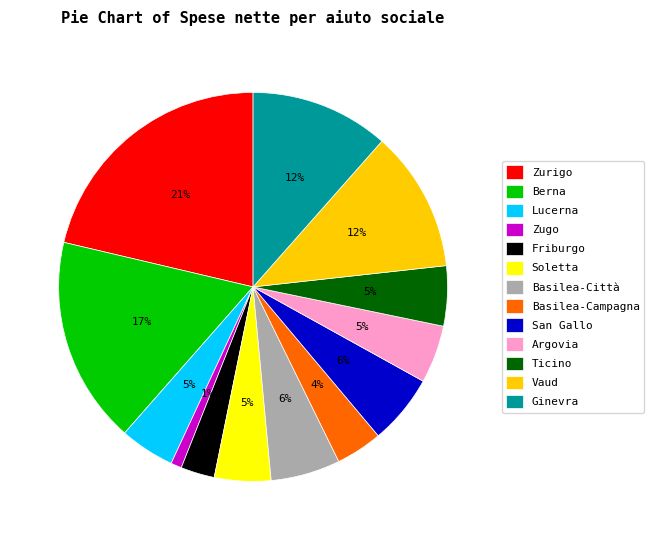

Between Zurigo and Vaud, which is larger?

Zurigo